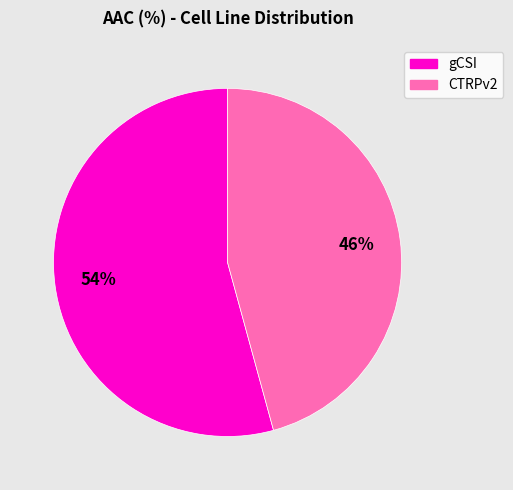

To the nearest percent, what is the combined percentage of CTRPv2 and gCSI?

100%